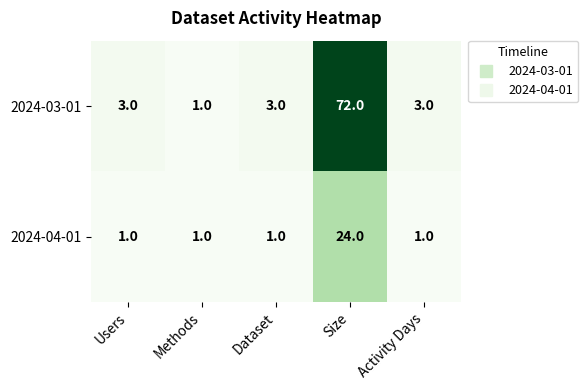

Read the 2024-03-01 value at Size.

72